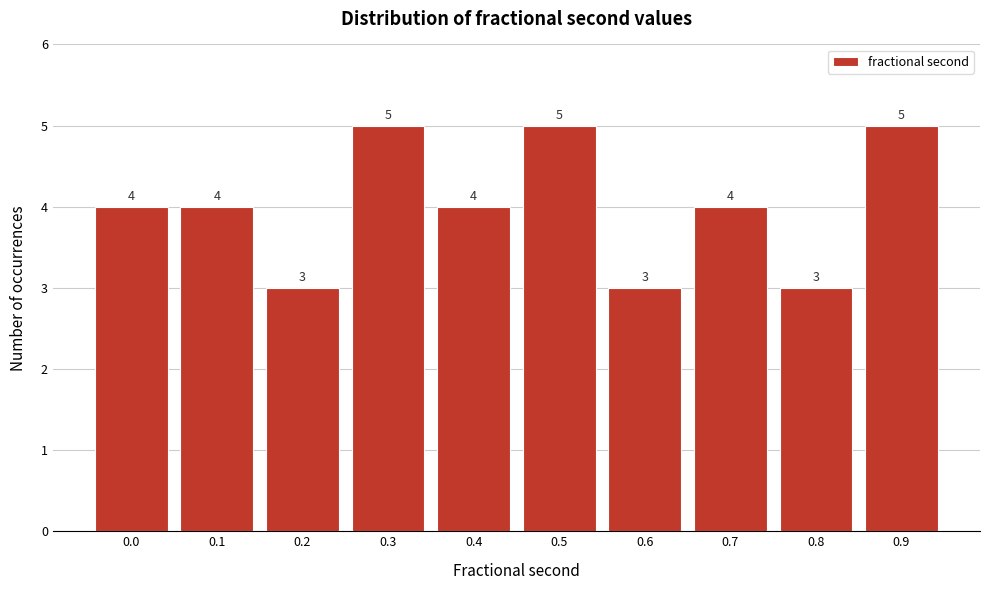

Reading left to right, transcribe all the data shown in this chart.

4	4	3	5	4	5	3	4	3	5